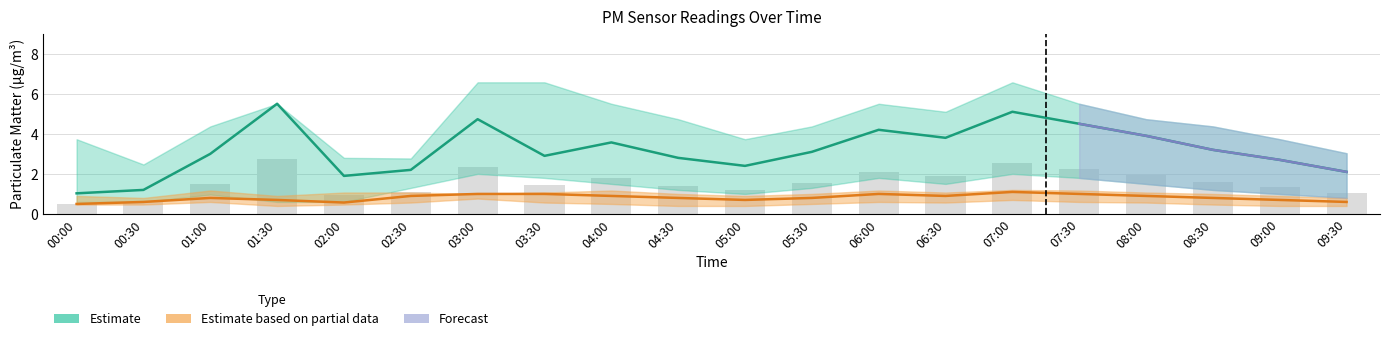

The value of P1_upper at 06:30 is 8.3. True or false?

False